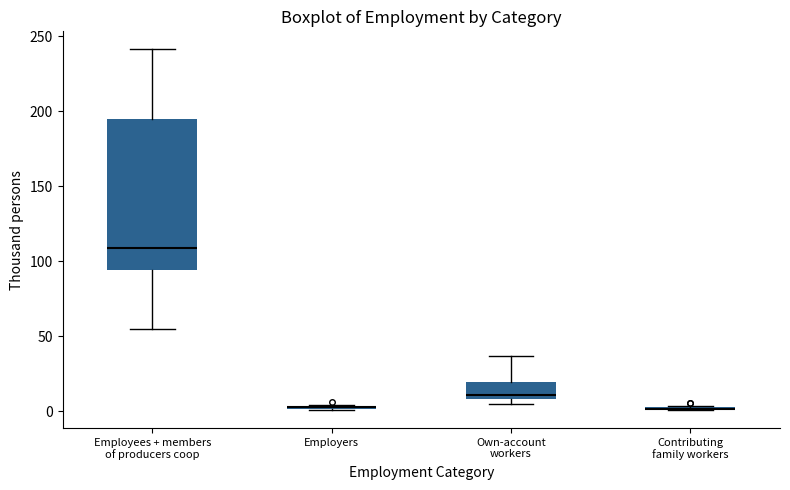

Which box is the tallest, from its lower edge to its upper edge?

Employees + members of producers coop